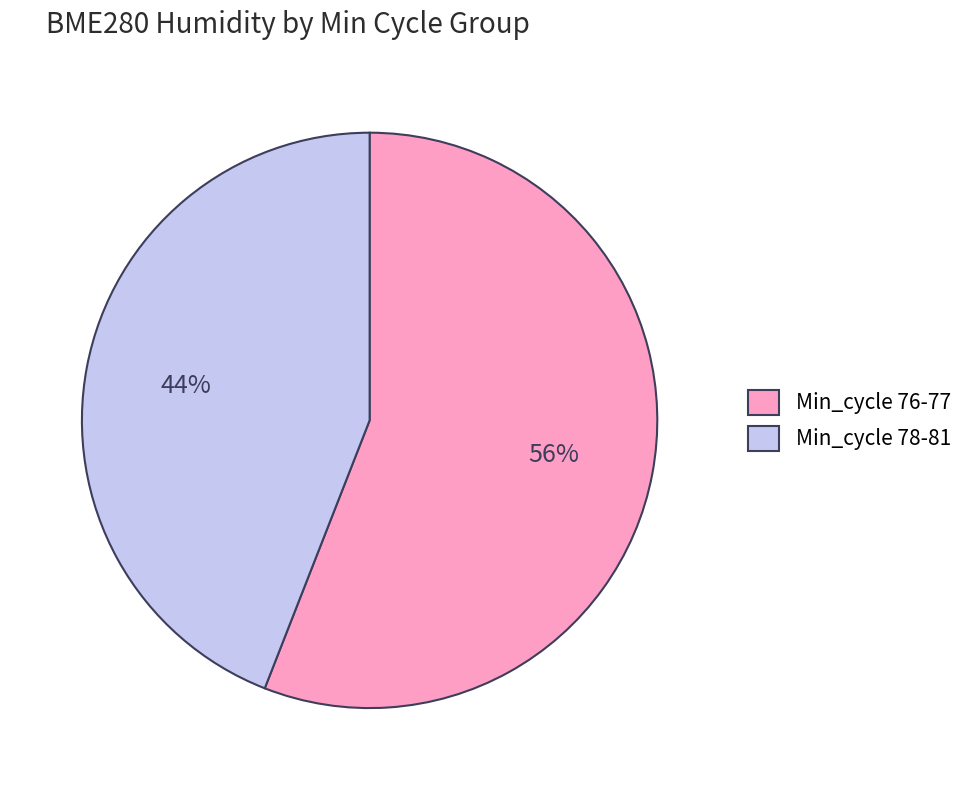

What percentage is the Min_cycle 78-81 slice, to the nearest percent?

44%